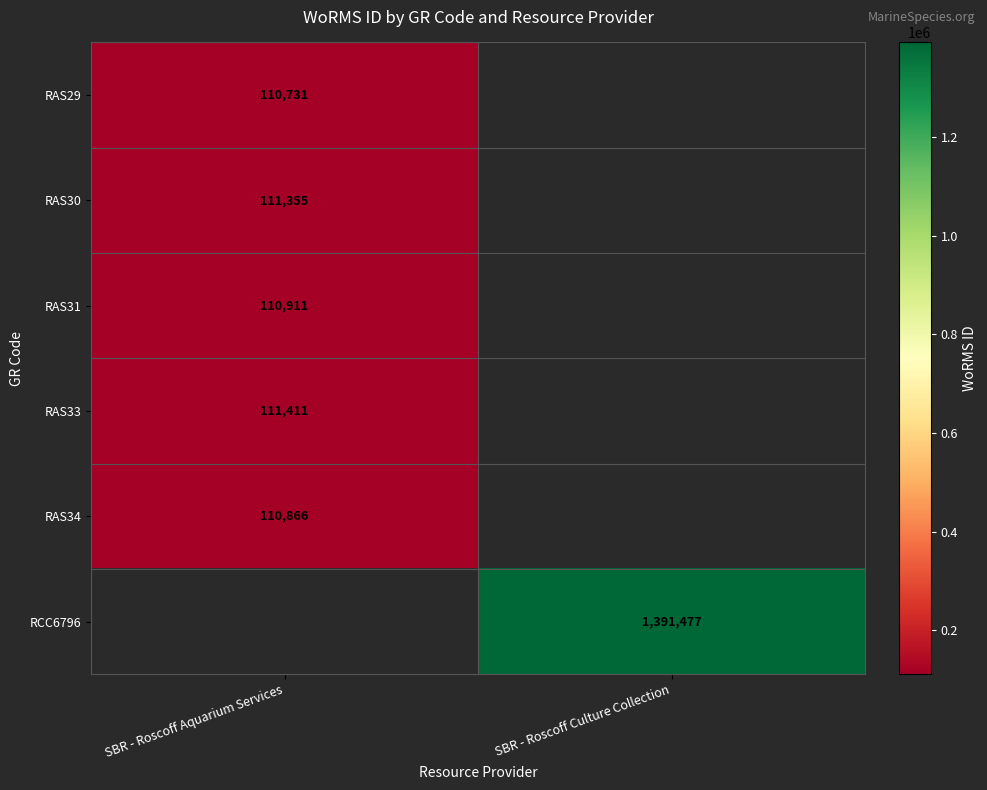

Is it true that RAS30 equals 55442 at SBR - Roscoff Aquarium Services?

False